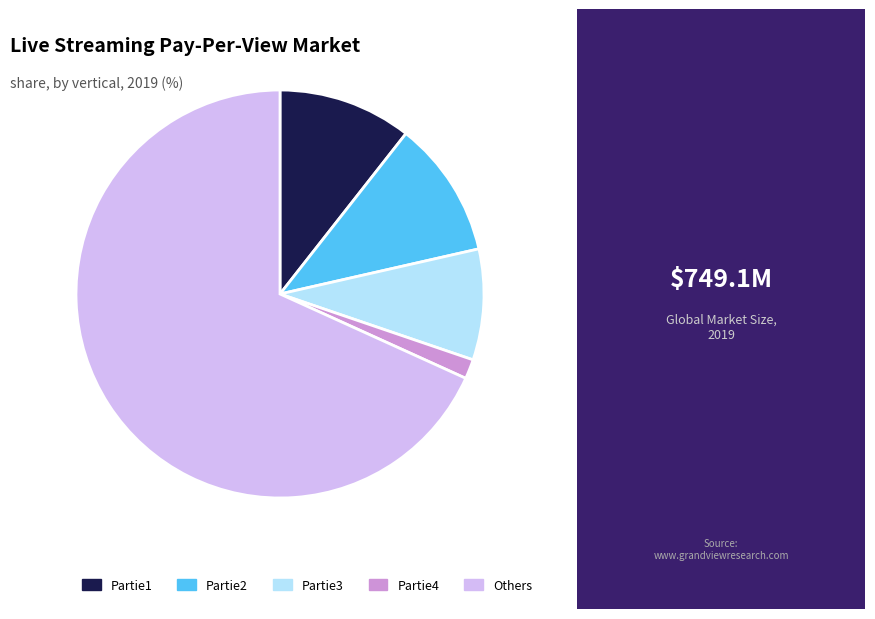

Combined, do Partie4 and Partie3 account for over 50%?

No